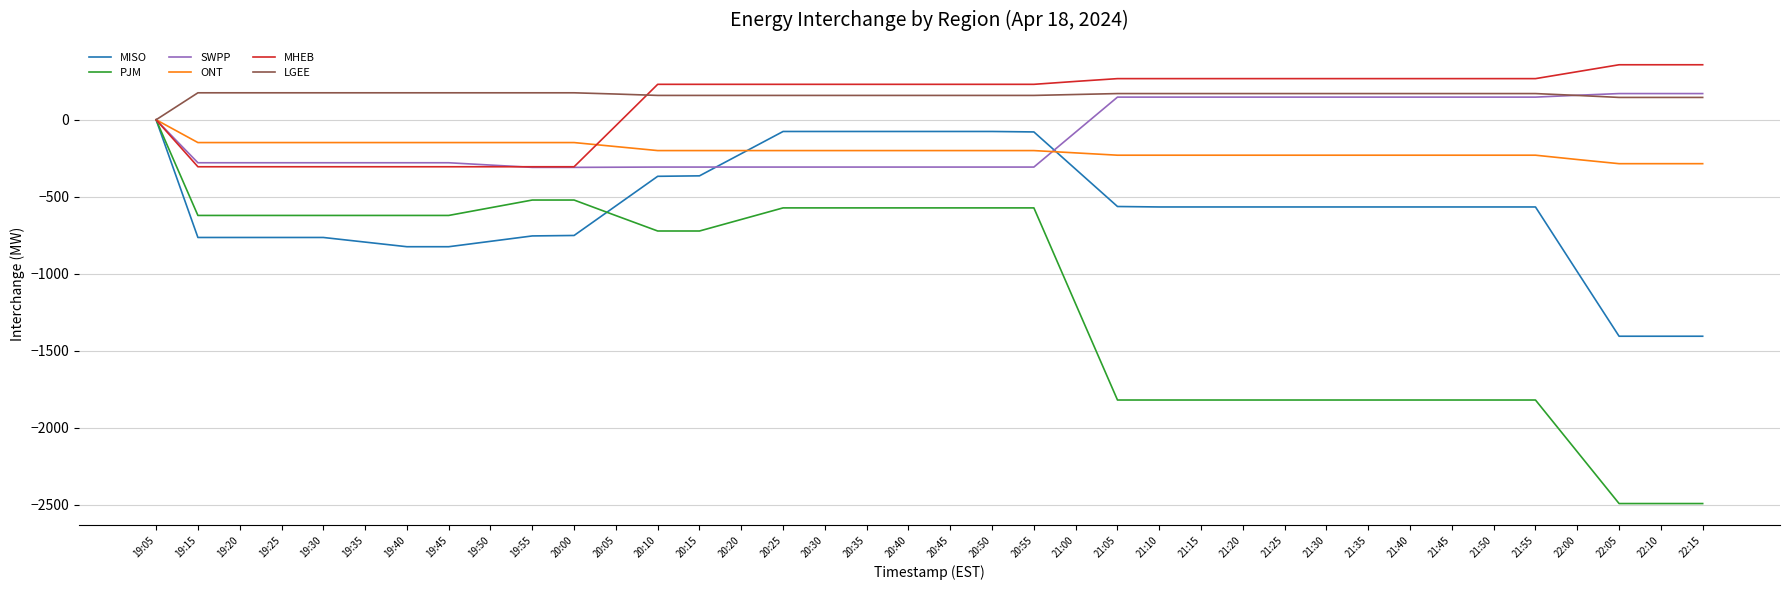

Read the MHEB value at 19:20.

-305